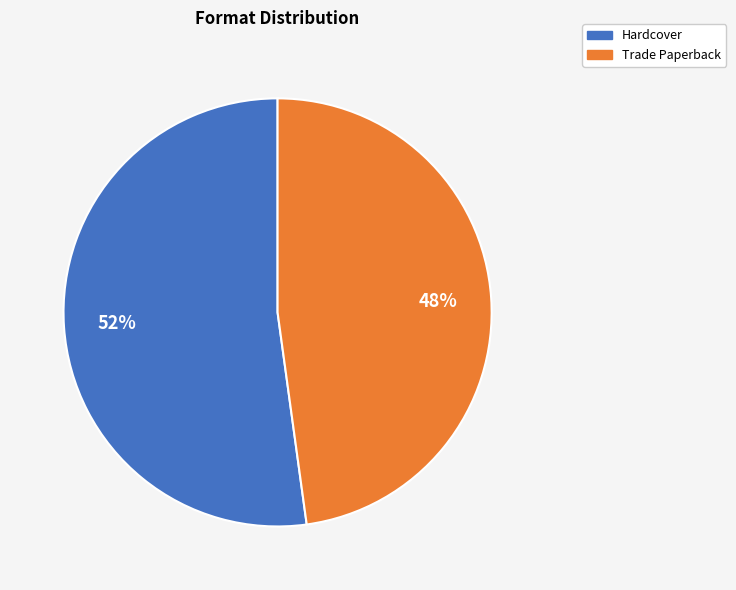

To the nearest percent, what is the average slice percentage?

50%